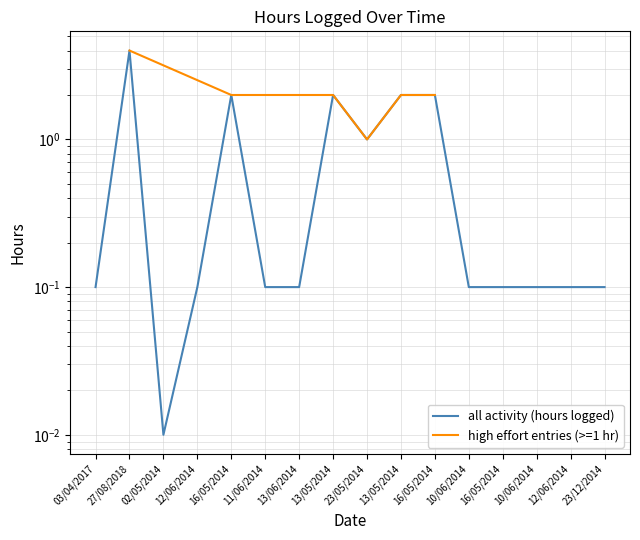

Rank the categories by value from highest to lowest.

27/08/2018, 16/05/2014, 13/05/2014, 13/05/2014, 16/05/2014, 23/05/2014, 03/04/2017, 12/06/2014, 11/06/2014, 13/06/2014, 10/06/2014, 16/05/2014, 10/06/2014, 12/06/2014, 23/12/2014, 02/05/2014